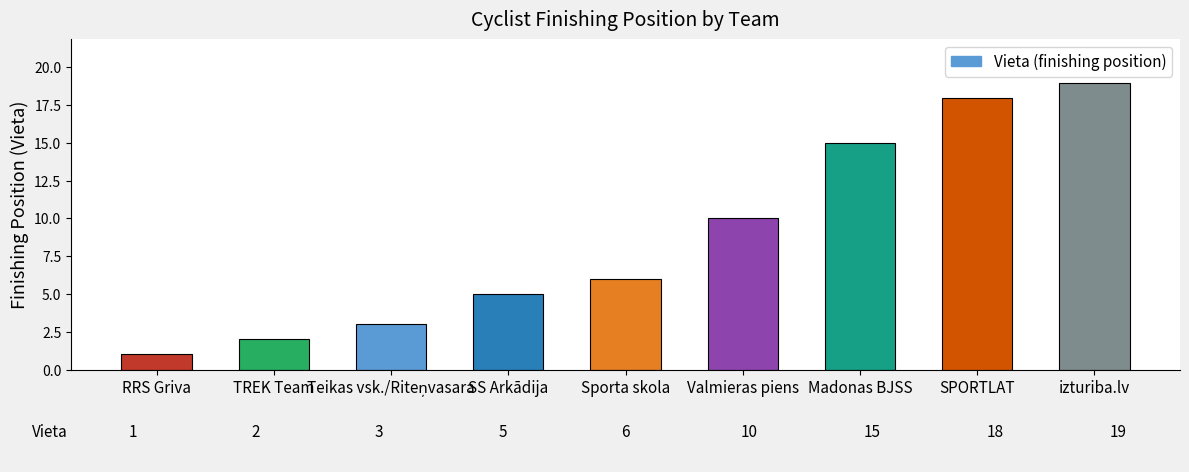

Reading left to right, what are all the values shown in this chart?

1	2	3	5	6	10	15	18	19